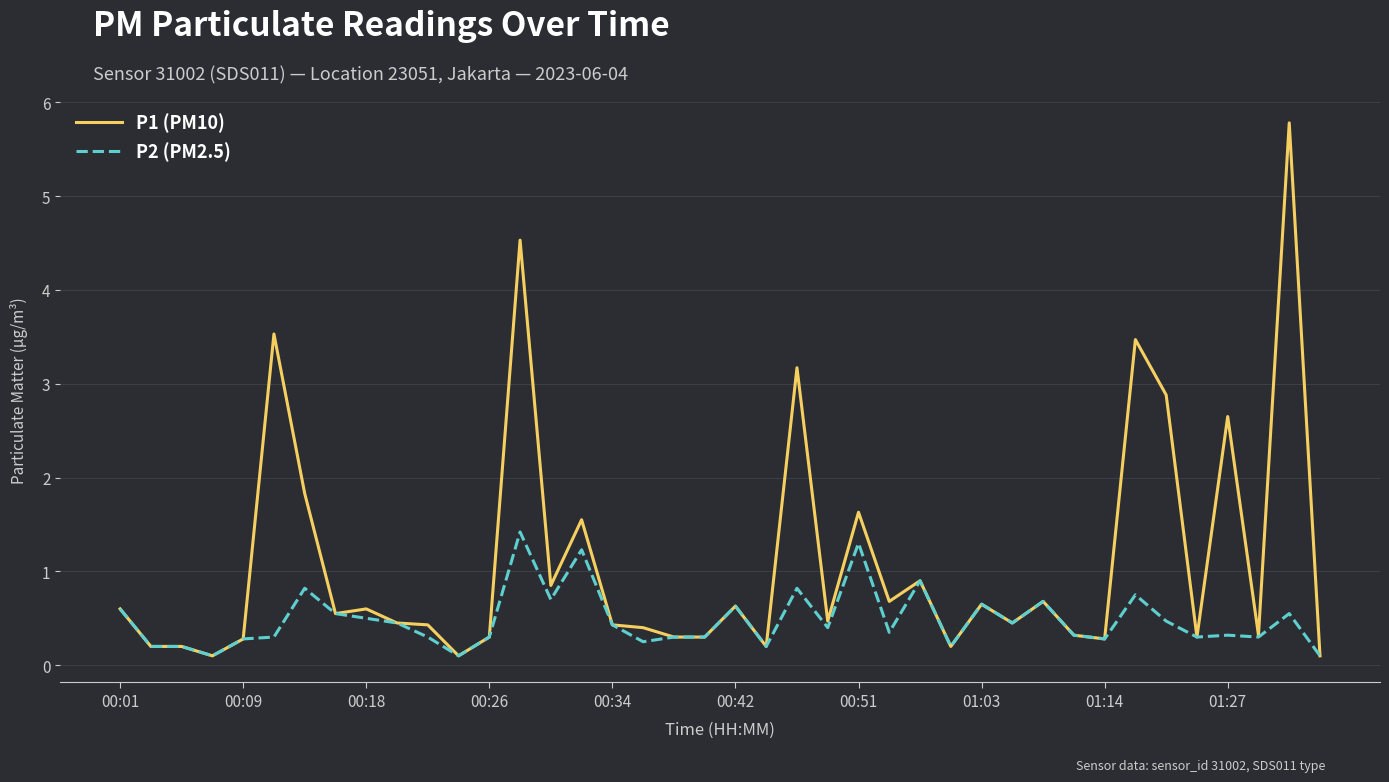

What is the highest value of the P1 (PM10) series?

5.8